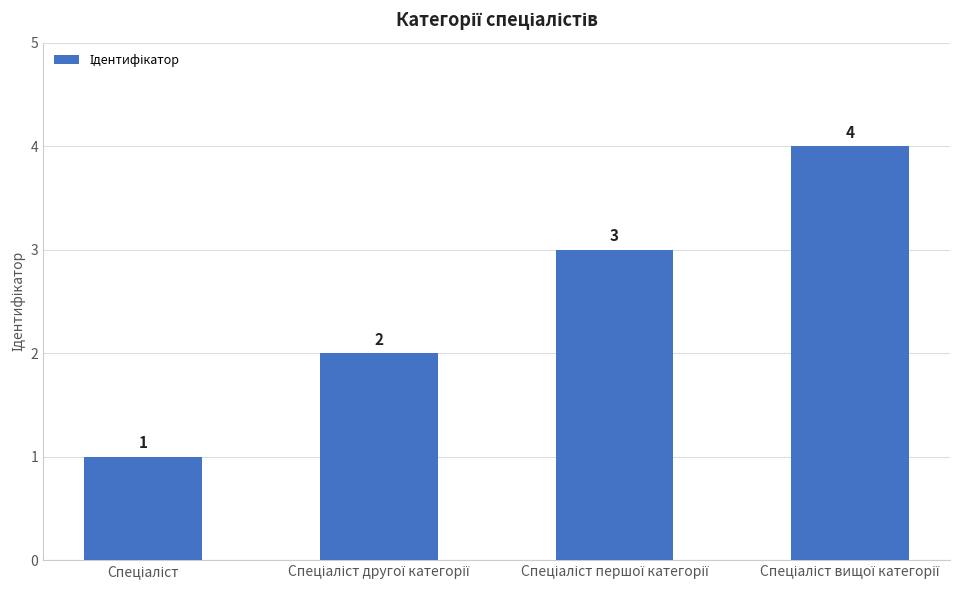

How many values are between 2 and 4?

3